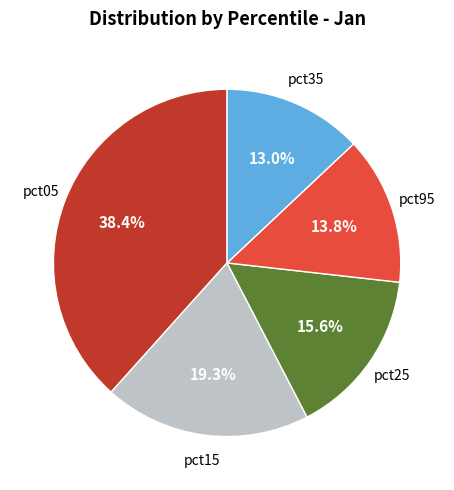

Is there any slice that represents more than half of the pie?

No